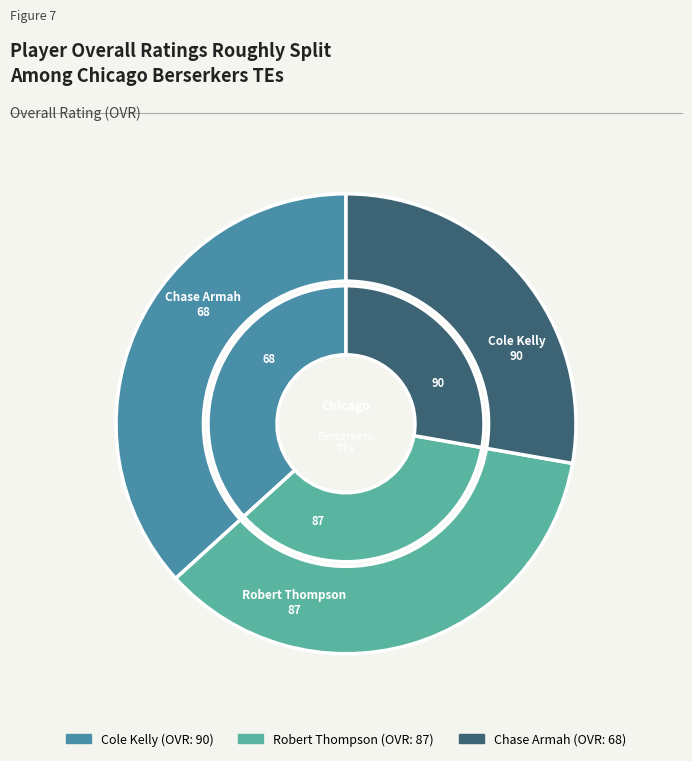

How many slices are in this pie chart?

3